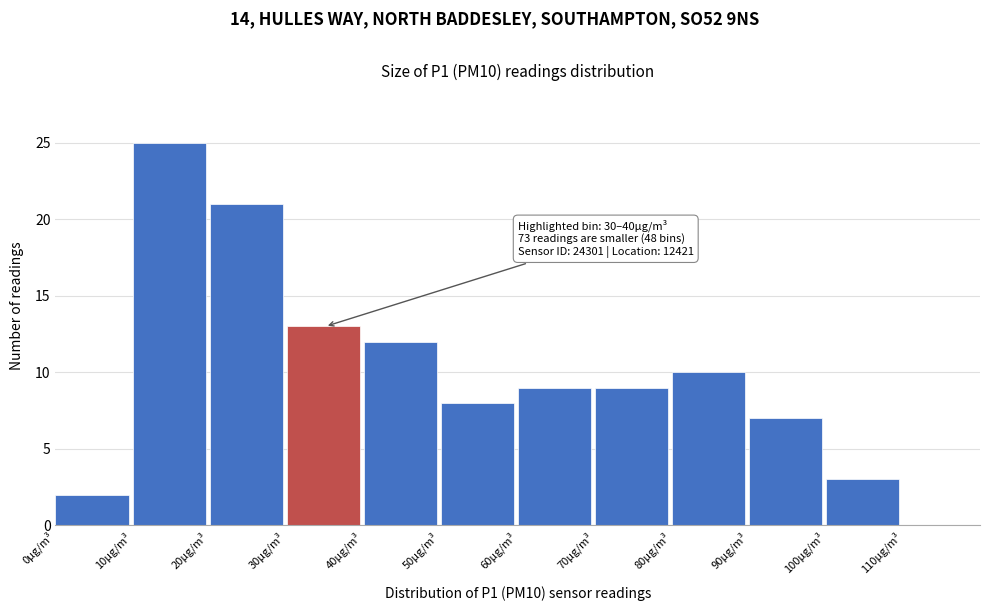

Over which range of the x-axis is the bar tallest?

10 to 20